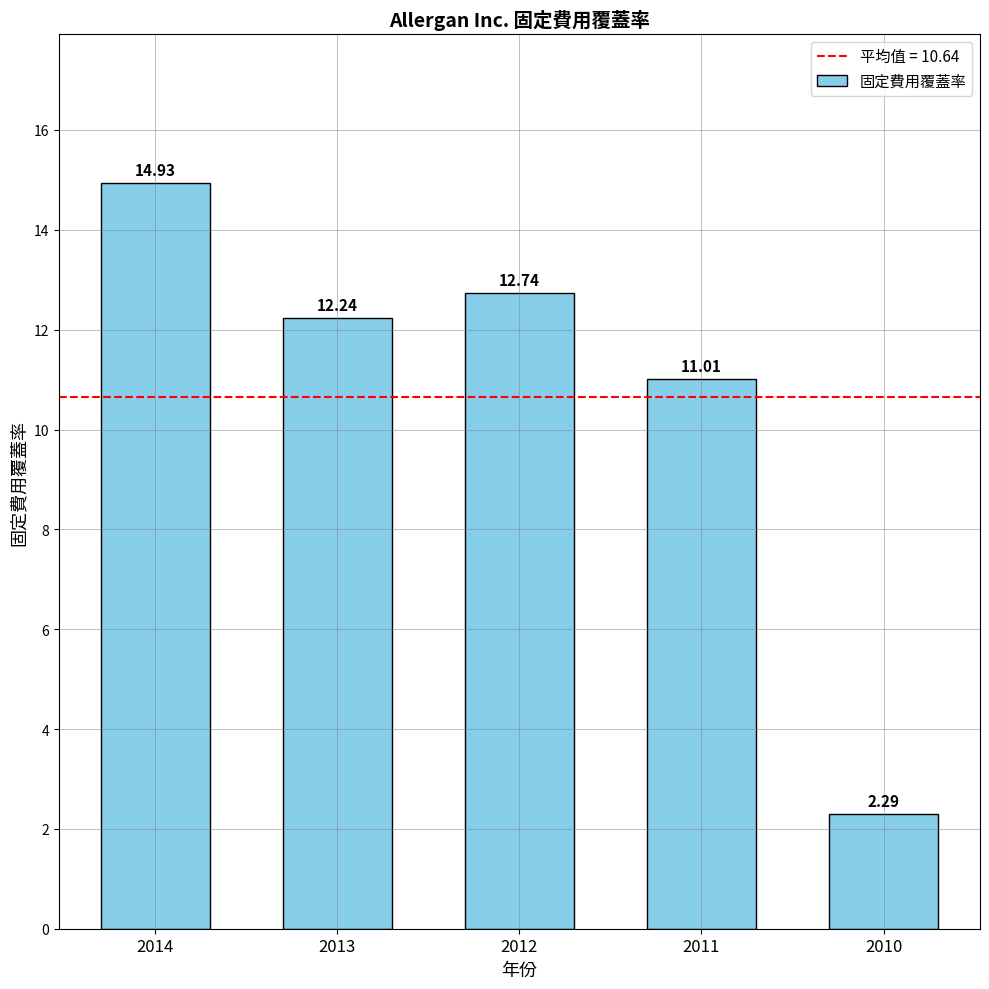

Reading left to right, list all the values displayed in this chart.

14.9	12.2	12.7	11.0	2.3